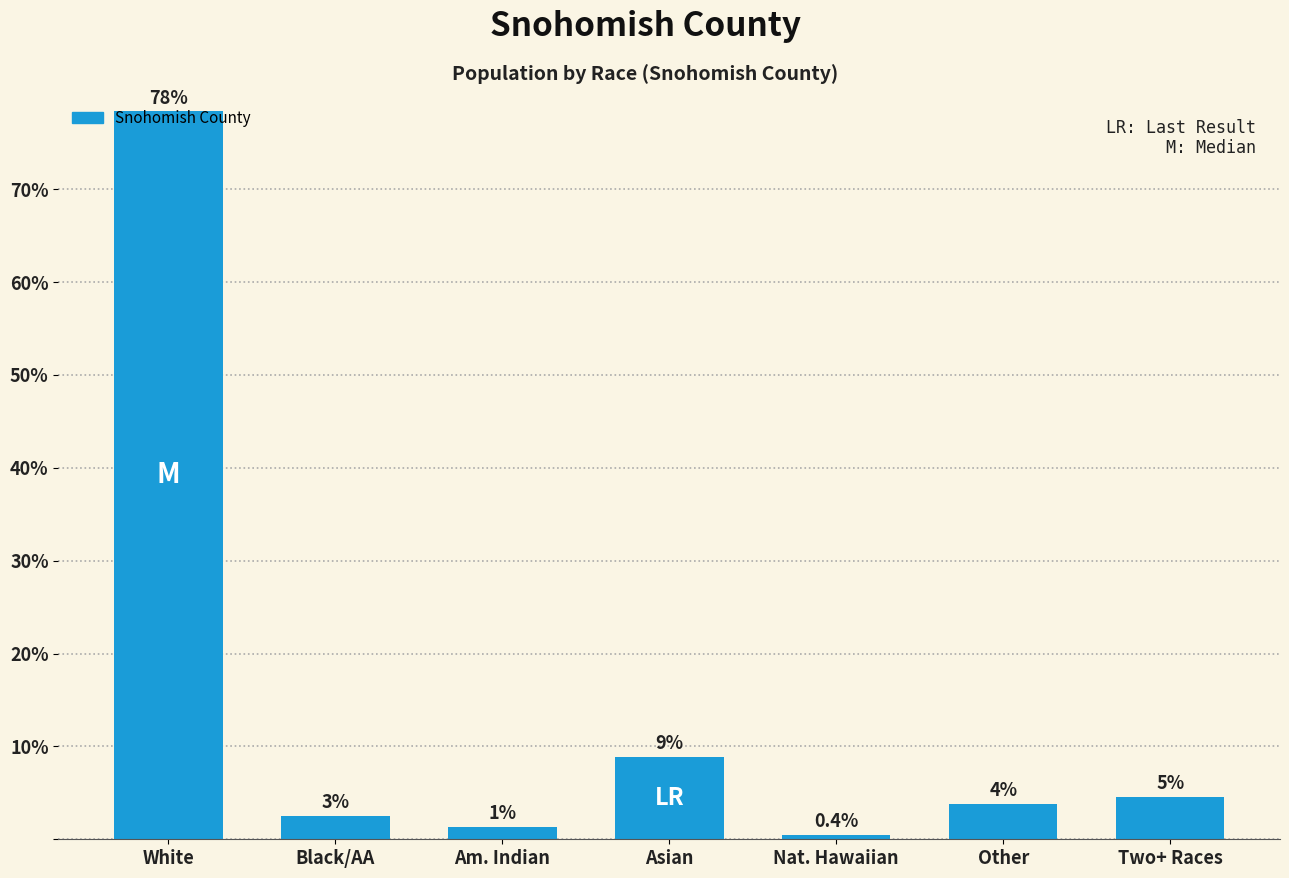

What is the average value?

14.3